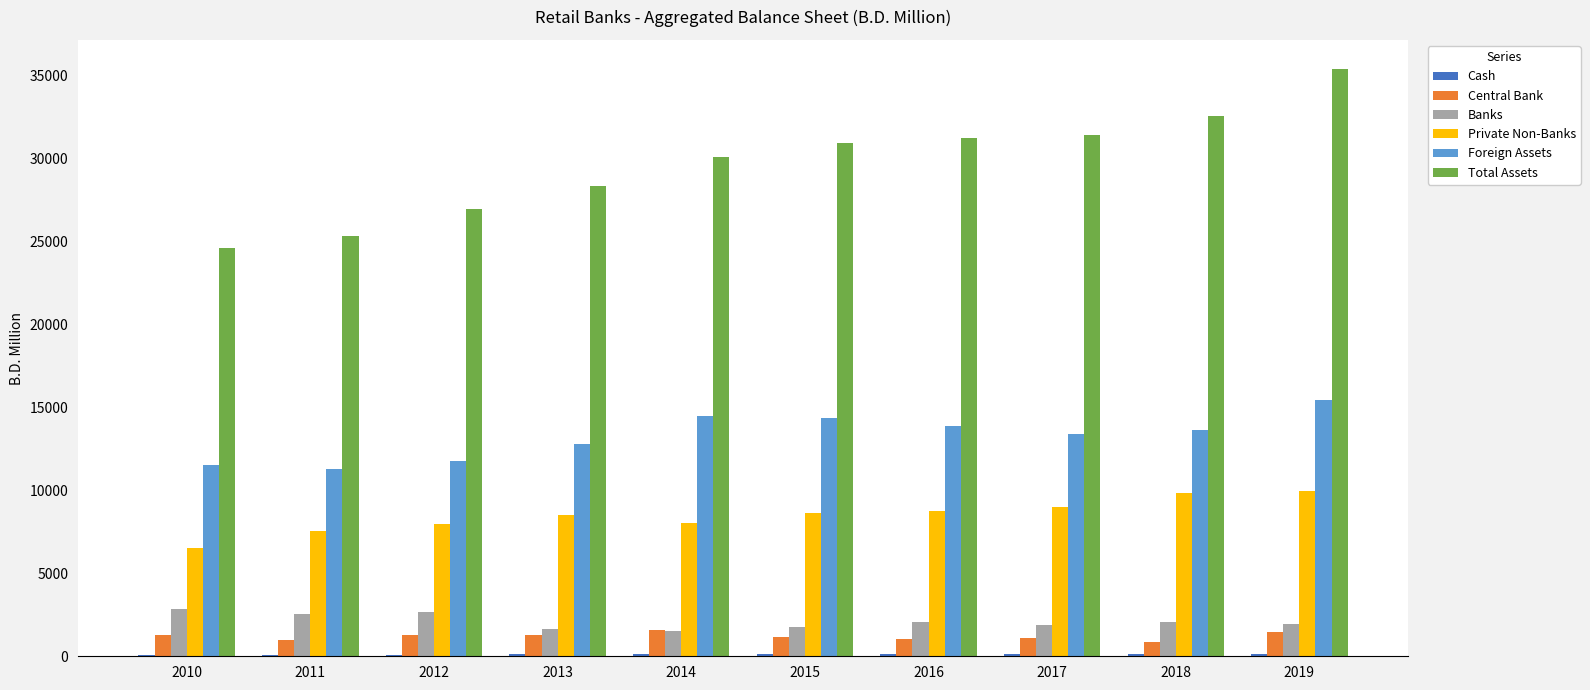

The Foreign Assets series shows 14378.8 at 2015. True or false?

True